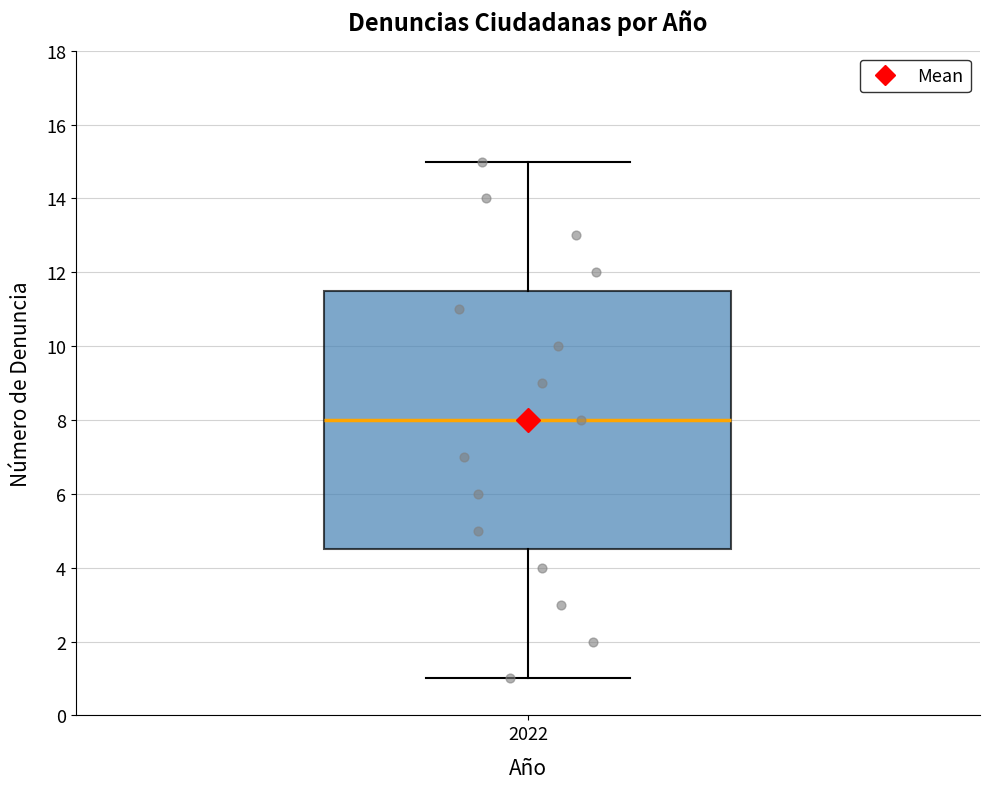

Read this box plot against the y-axis: the position of the median line, the range covered by the box, and the ends of both whiskers. The values are not printed on the chart, so give them approximately, as read against the axis.

median 8.0, box 4.6 to 11.6, whiskers 1.0 to 15.0